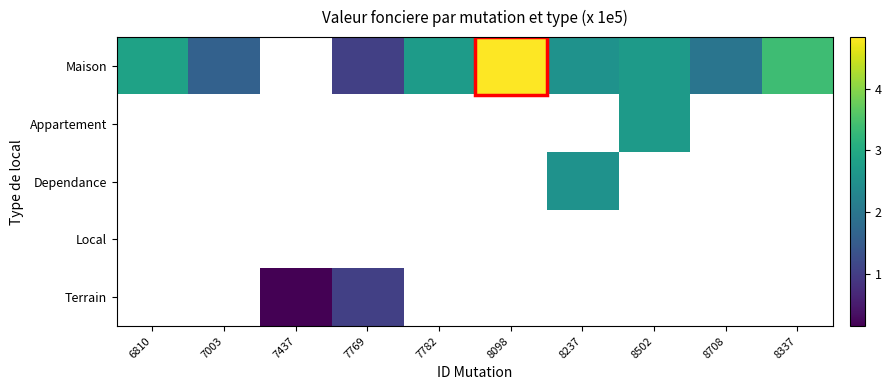

Which category has the lowest value across all series?

7437